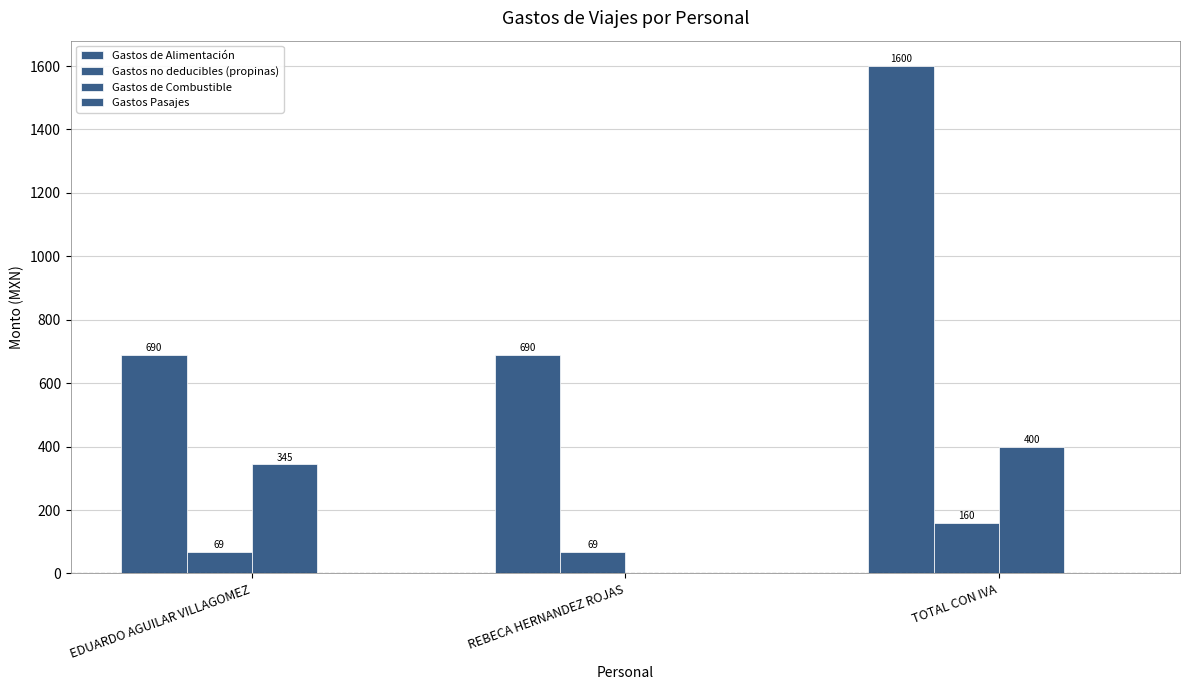

What position from the left is TOTAL CON IVA?

3